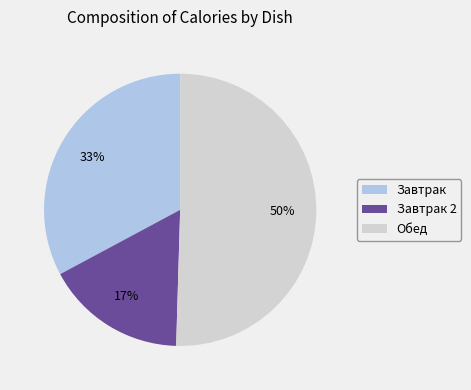

Which has a higher value, Завтрак 2 or Обед?

Обед